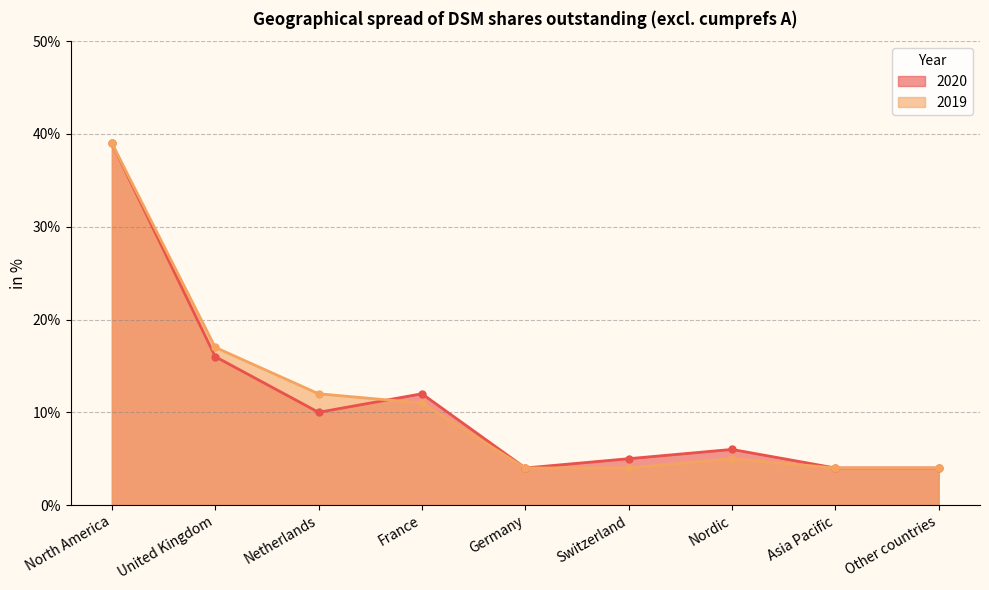

Reading right to left, list all the values displayed in this chart.

2020: 4	4	6	5	4	12	10	16	39
2019: 4	4	5	4	4	11	12	17	39